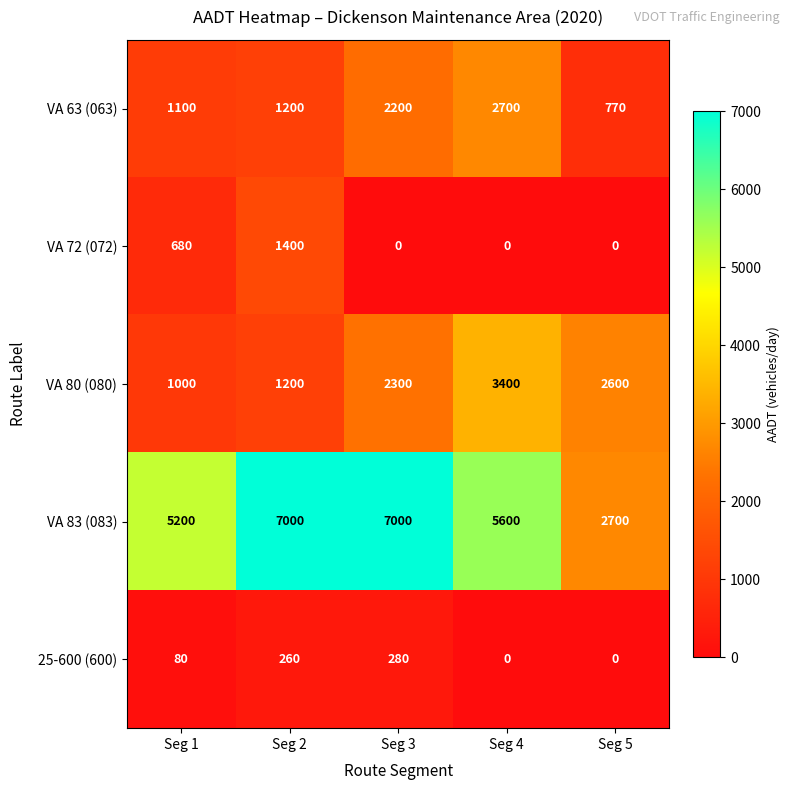

Reading left to right, what are all the values shown in this chart?

VA 63 (063): 1100	1200	2200	2700	770
VA 72 (072): 680	1400	0	0	0
VA 80 (080): 1000	1200	2300	3400	2600
VA 83 (083): 5200	7000	7000	5600	2700
25-600 (600): 80	260	280	0	0